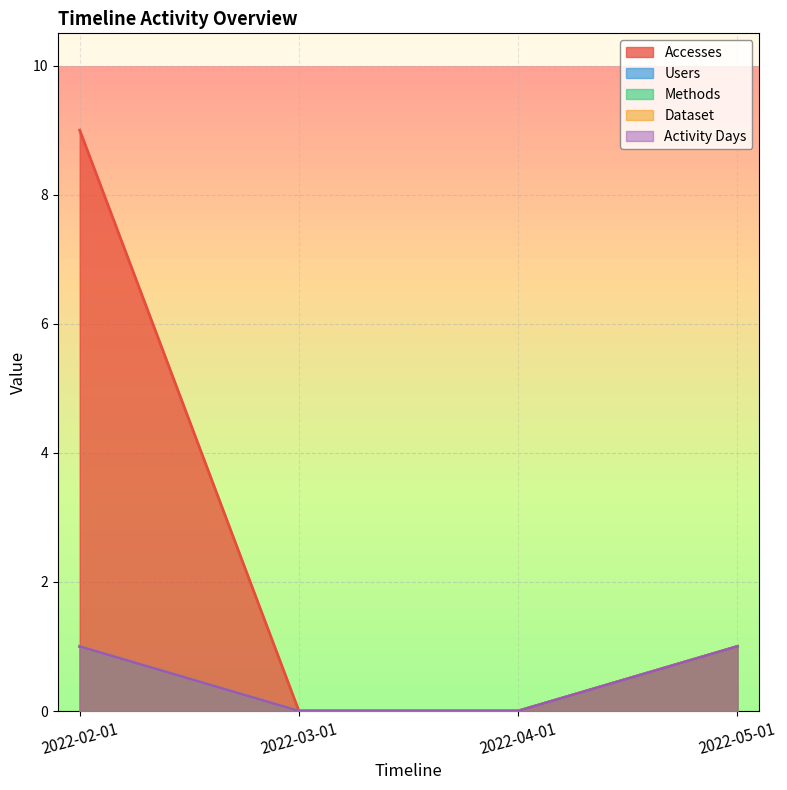

What is the difference between the second highest and minimum values in the Accesses series?

1